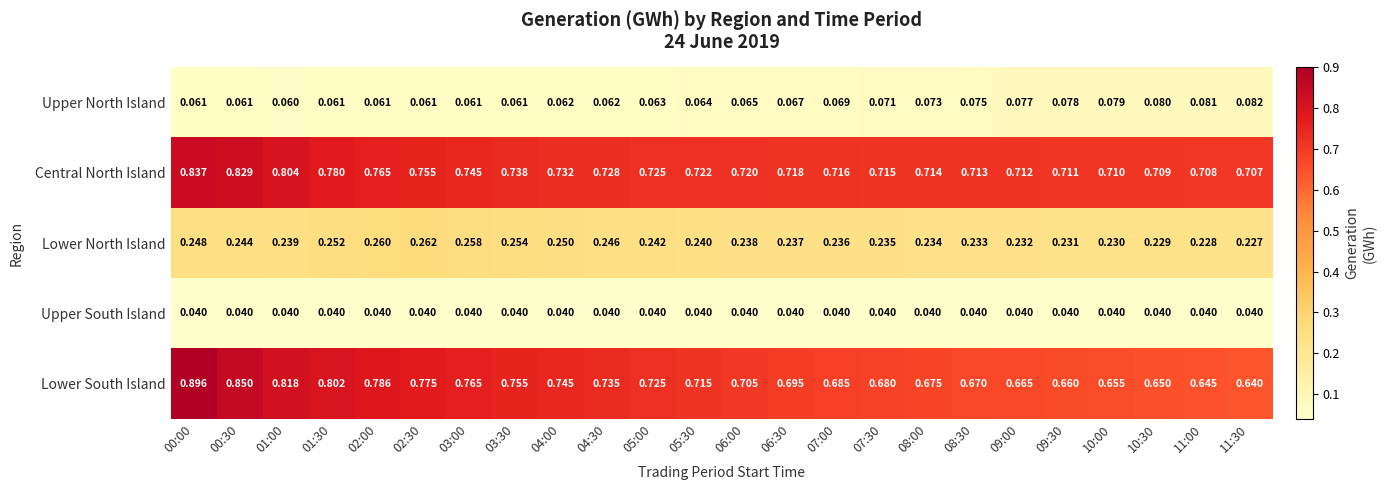

Rank the series by their maximum value, from highest to lowest.

Lower South Island, Central North Island, Lower North Island, Upper North Island, Upper South Island